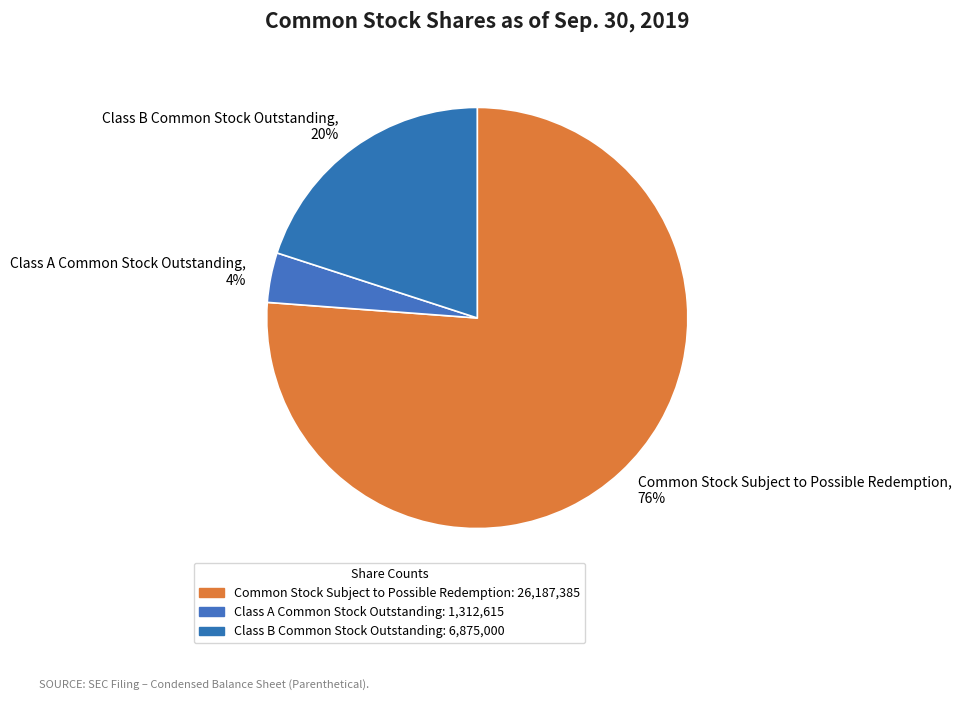

Is the sum of Class A Common Stock Outstanding, 4% and Common Stock Subject to Possible Redemption, 76% greater than half?

Yes